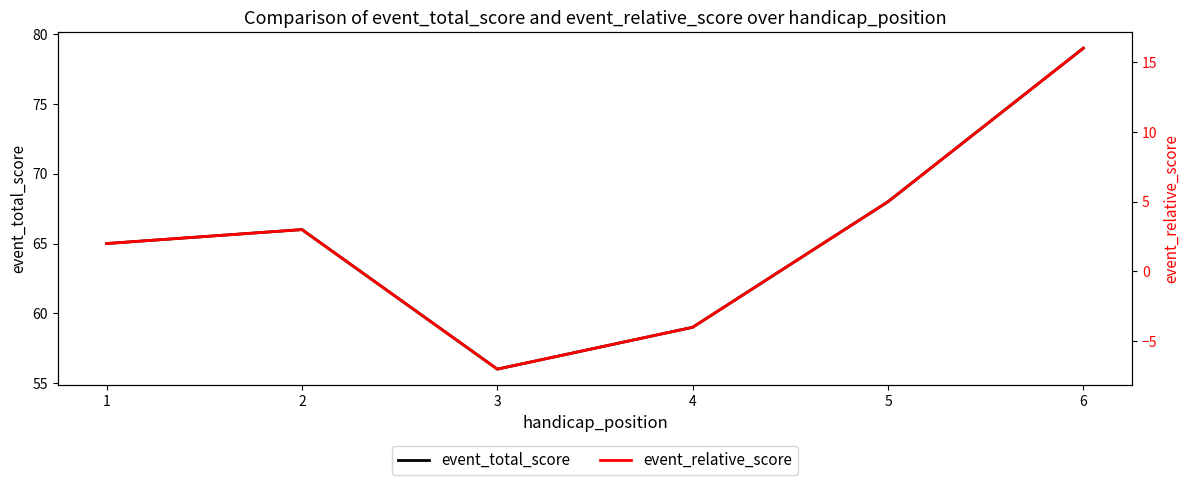

Does the chart display data point markers on the line(s)?

No